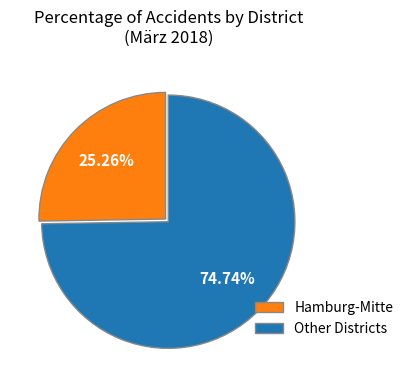

Is there any slice that represents more than half of the pie?

Yes